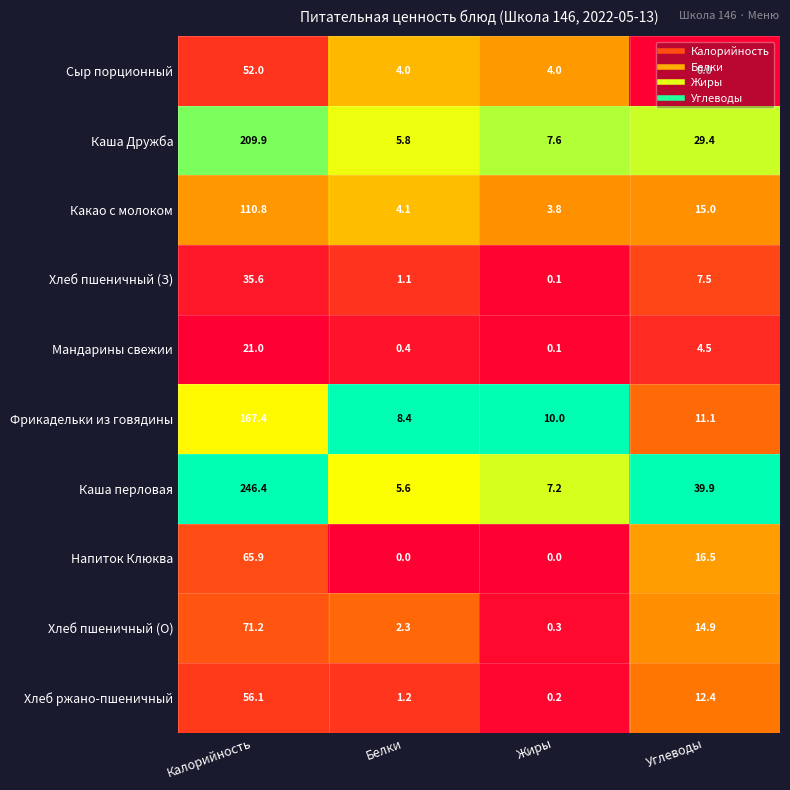

What is the greatest value displayed?

246.4